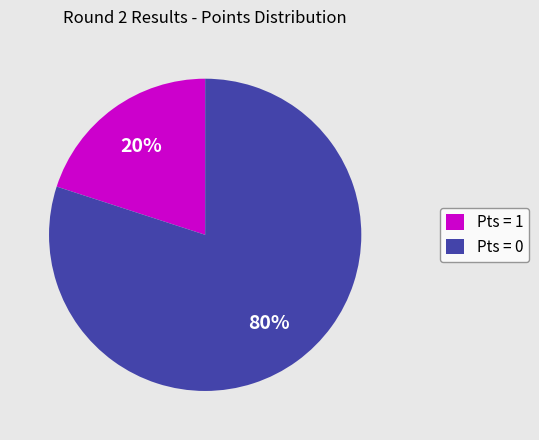

The Pts = 0 slice represents 92% of the pie. True or false?

False